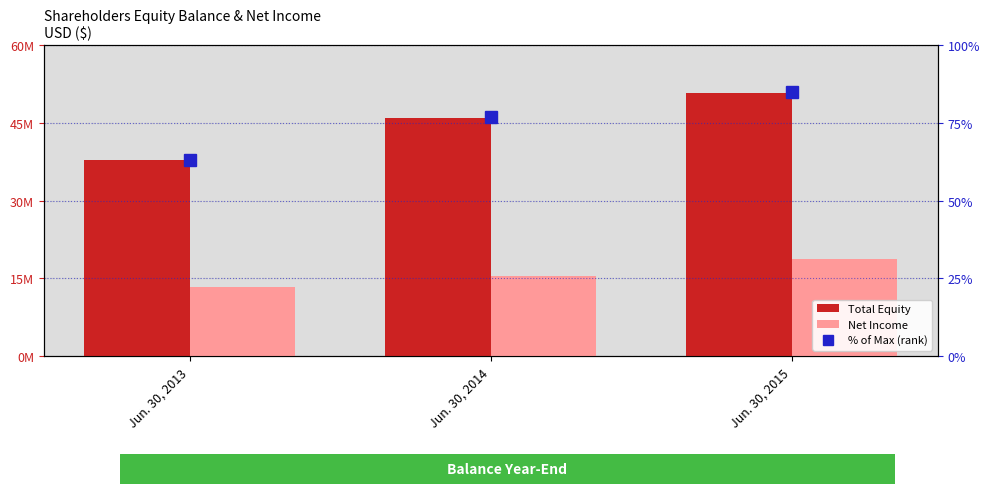

Does the chart contain any negative values?

No